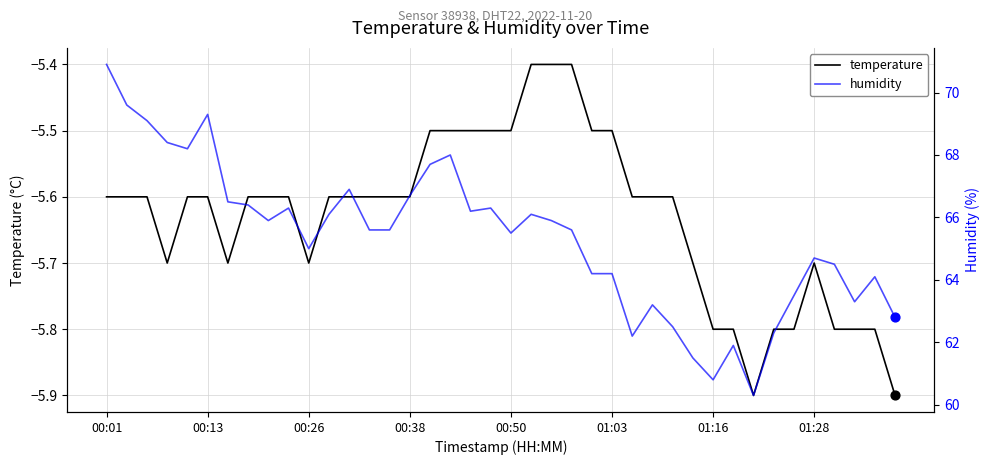

Which series has the widest spread of Y values?

humidity